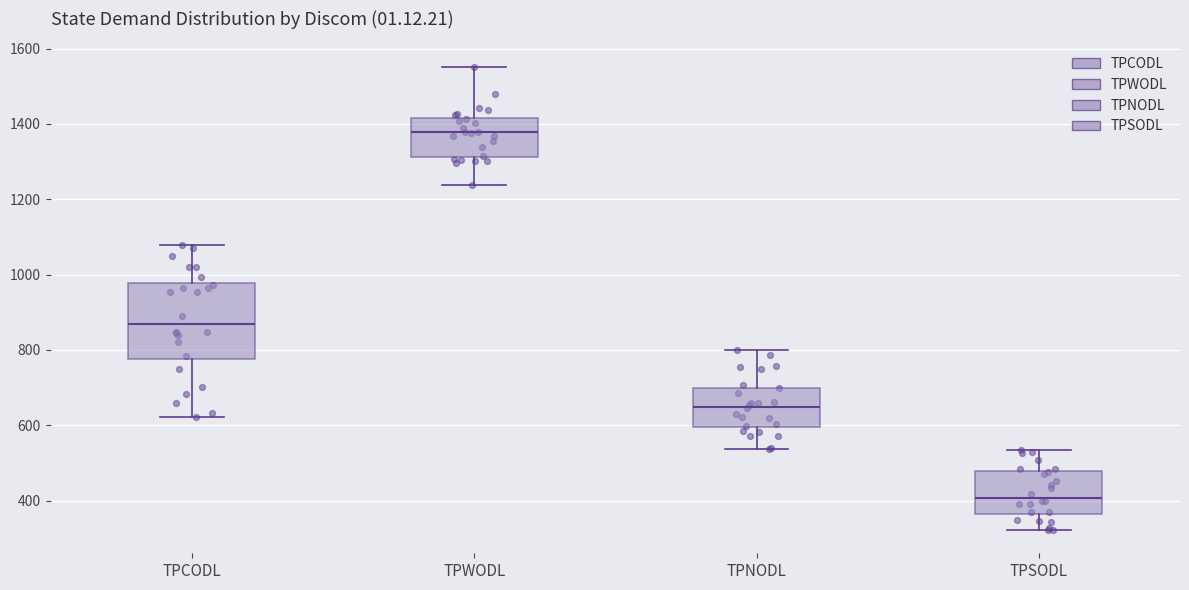

Which box's median line is the highest?

TPWODL